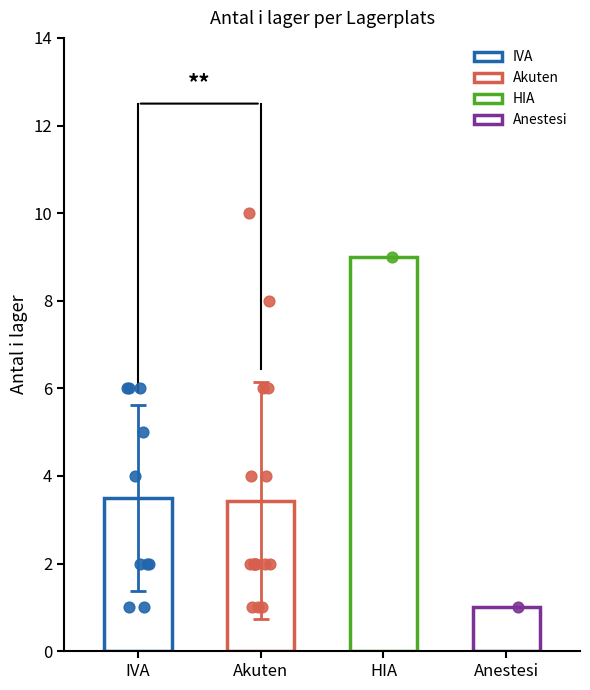

What is the change in value from Akuten to IVA?

+1